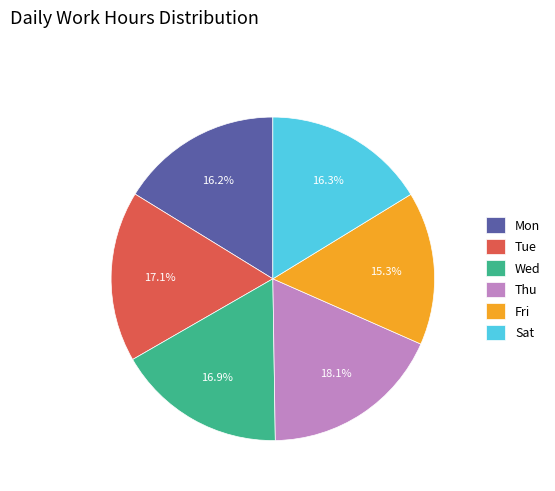

Is the sum of Sat and Thu greater than half?

No